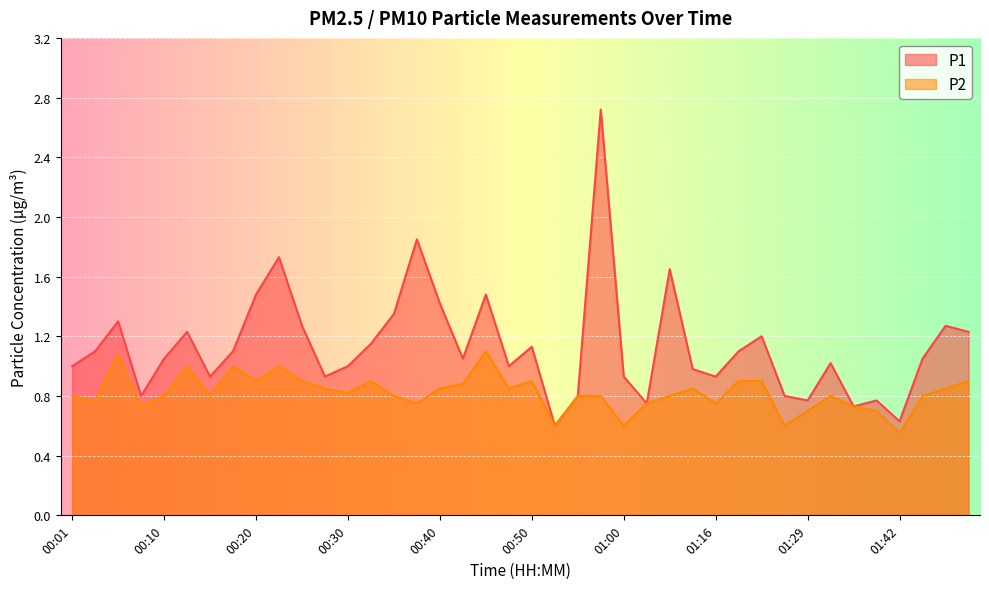

Which label corresponds to the largest value in the chart?

00:57